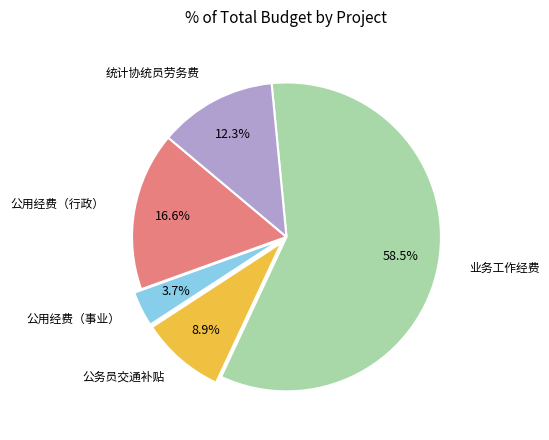

What percentage is the 公用经费（行政） slice, to the nearest percent?

17%